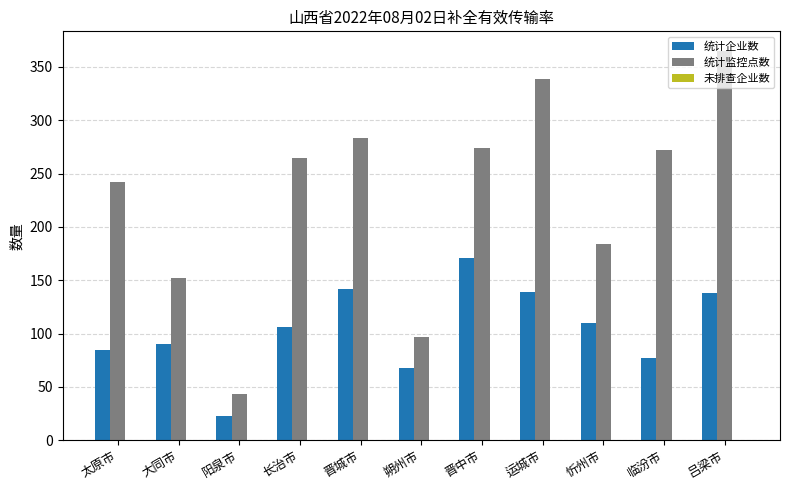

Which category has the highest value across all series?

吕梁市